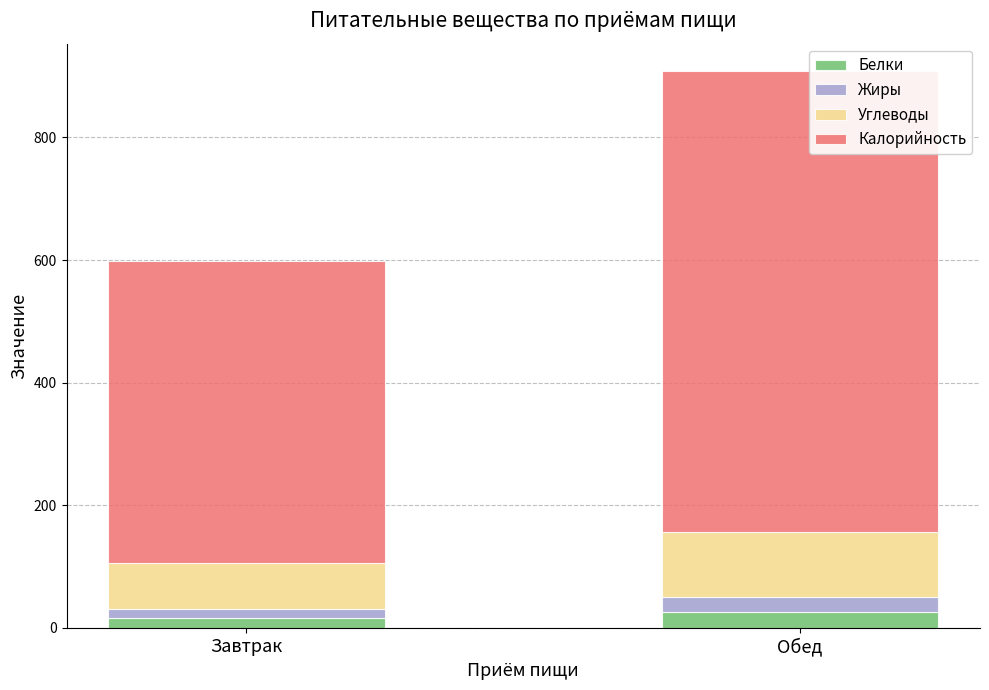

Does the chart contain any negative values?

No